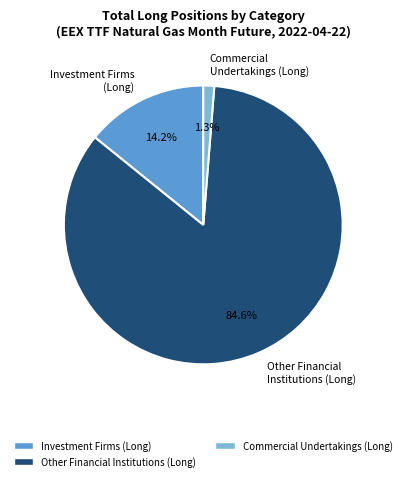

Is the sum of Commercial Undertakings (Long) and Other Financial Institutions (Long) greater than half?

Yes